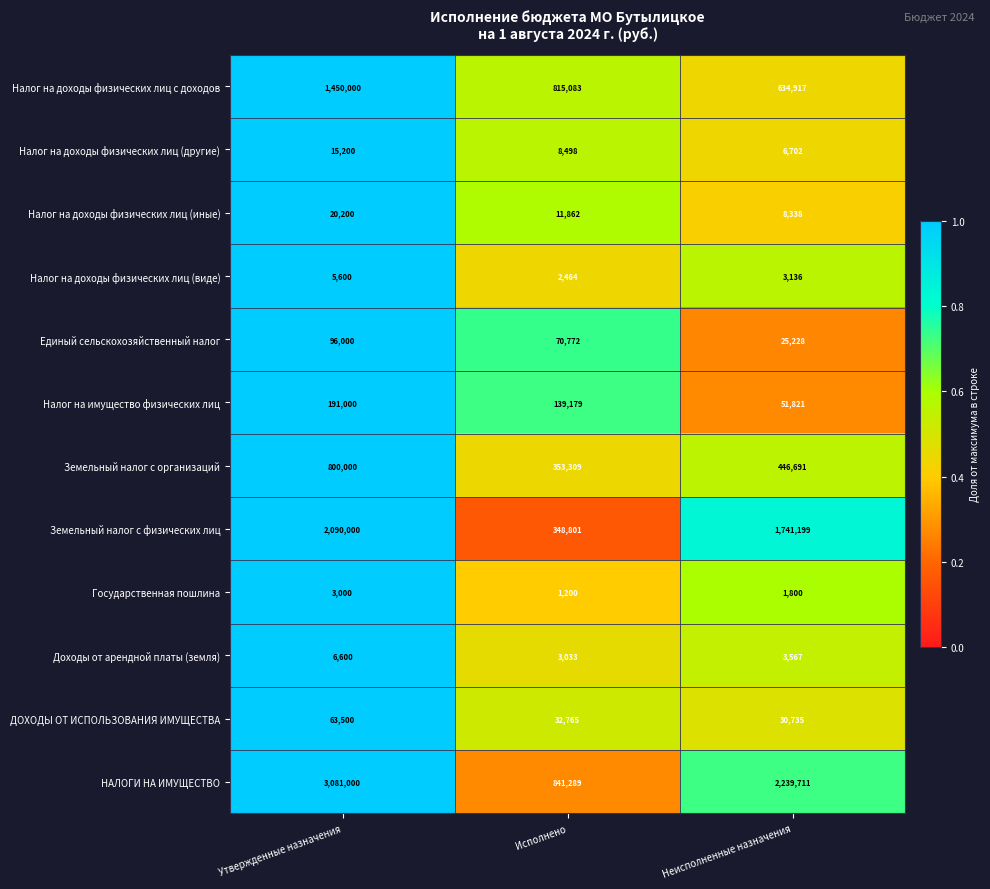

Which series has the largest total across all categories?

НАЛОГИ НА ИМУЩЕСТВО